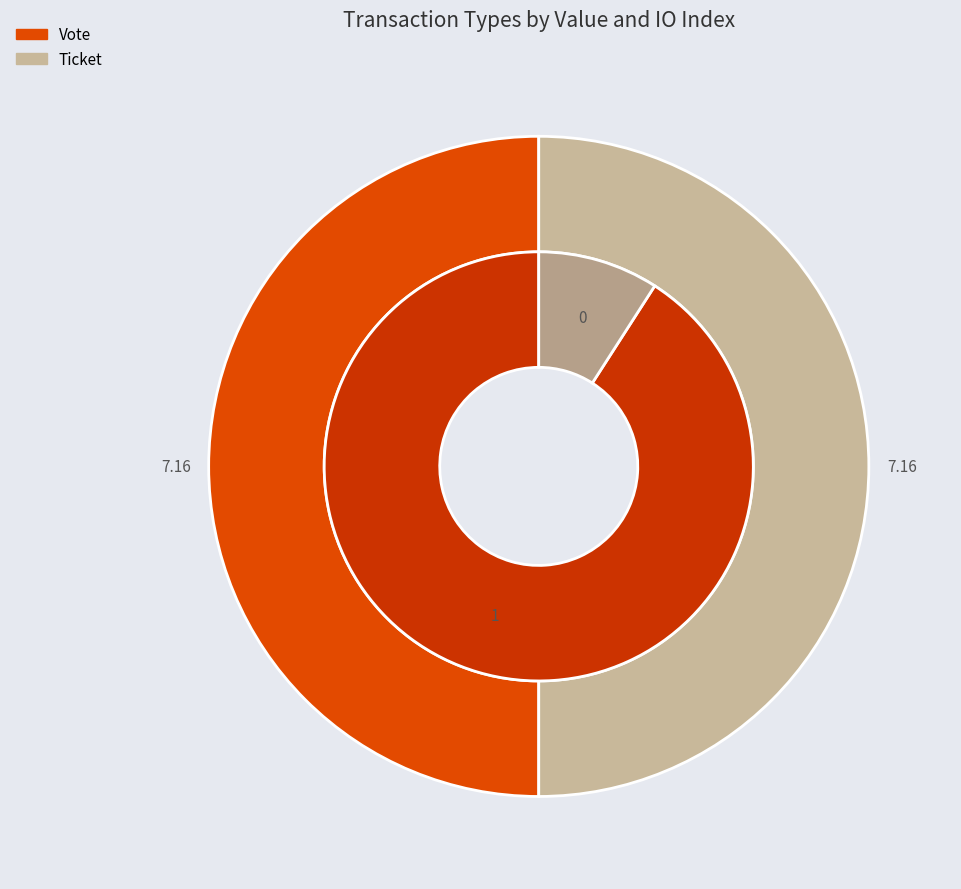

Between Ticket and Vote, which is larger?

Vote